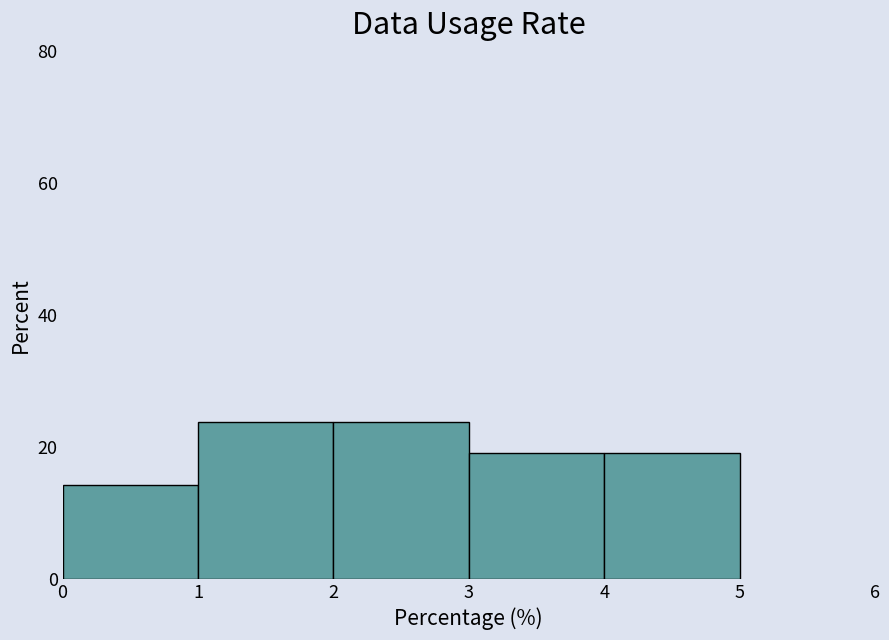

Reading left to right, transcribe this chart: for each bar, give the range it covers on the x-axis and its height. The values are not printed on the chart, so give them approximately, as read against the axis.

0 to 1: 14
1 to 2: 24
2 to 3: 24
3 to 4: 20
4 to 5: 20